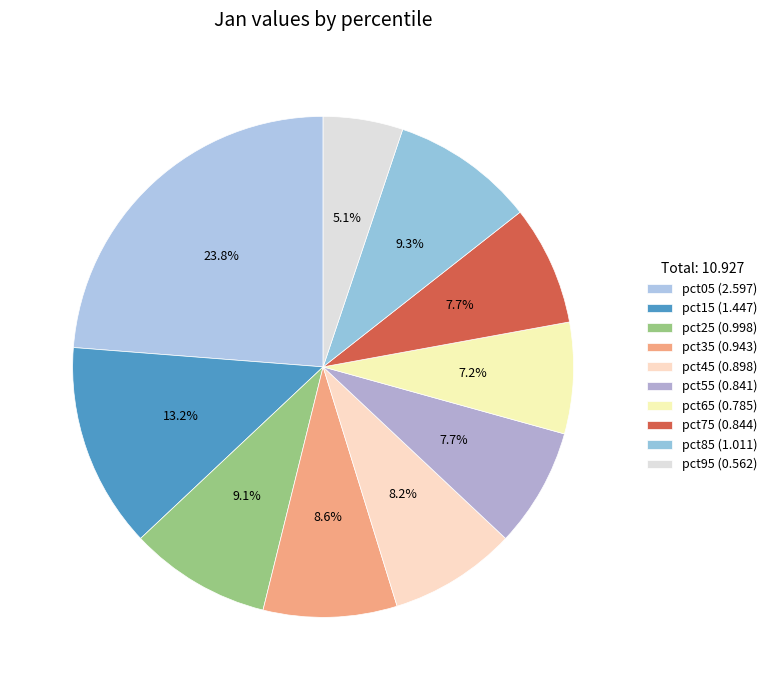

How many segments does this pie chart have?

10